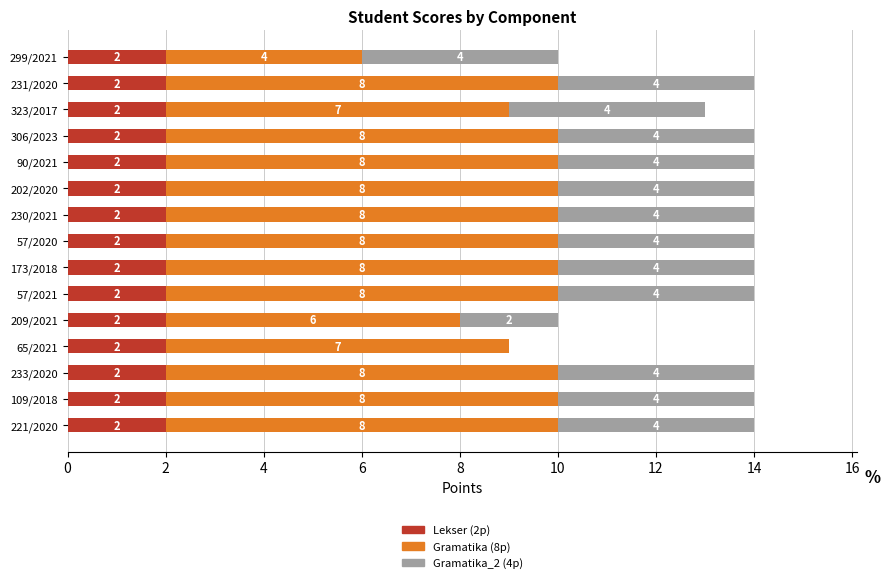

What is the sum of the Lekser (2p) values at 109/2018 and 90/2021?

4